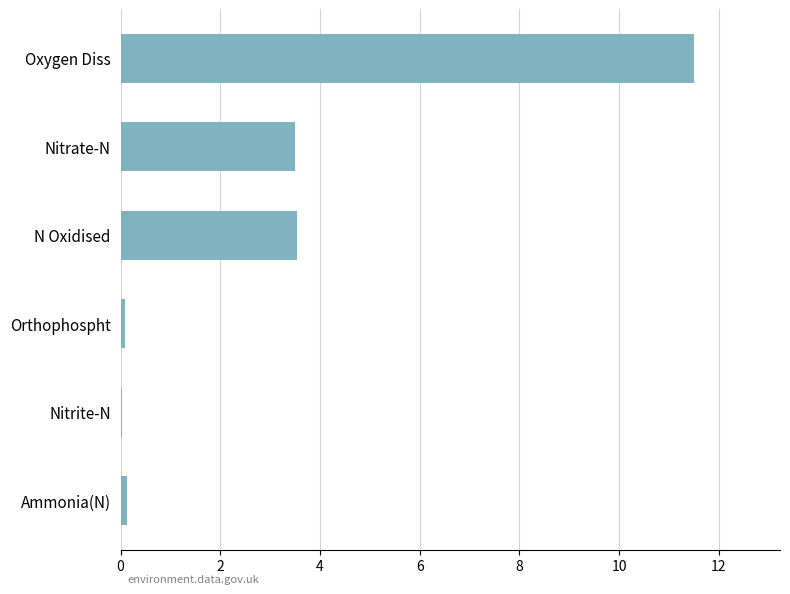

True or false: the data shows 3.5 at N Oxidised.

True